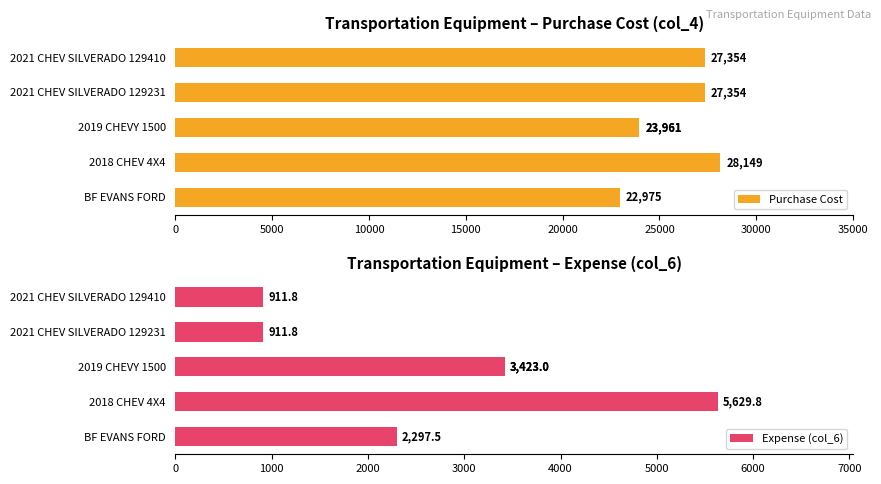

What is the value of the Expense (col_6) bar at the 2nd from the left?

5629.8